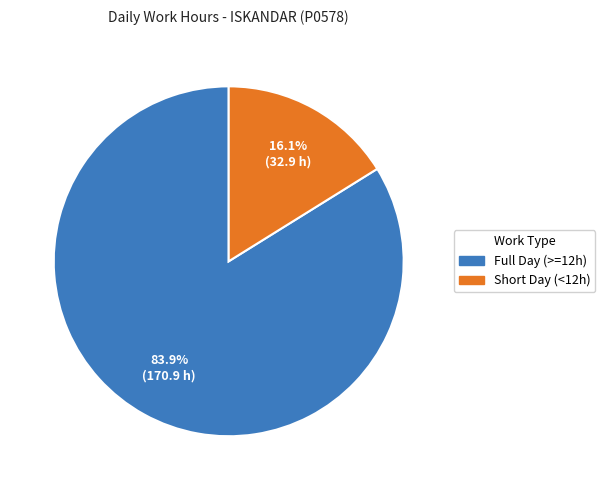

To the nearest percent, what is the difference between the largest and smallest slice percentages?

68%